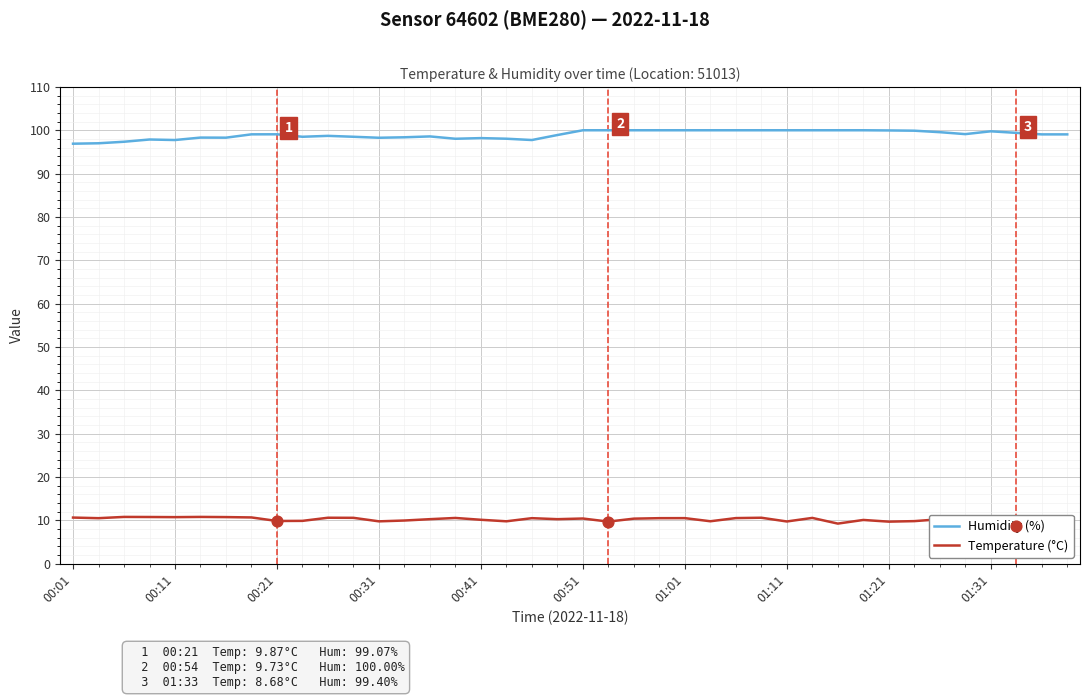

What is the total value across all series at 21?

109.7